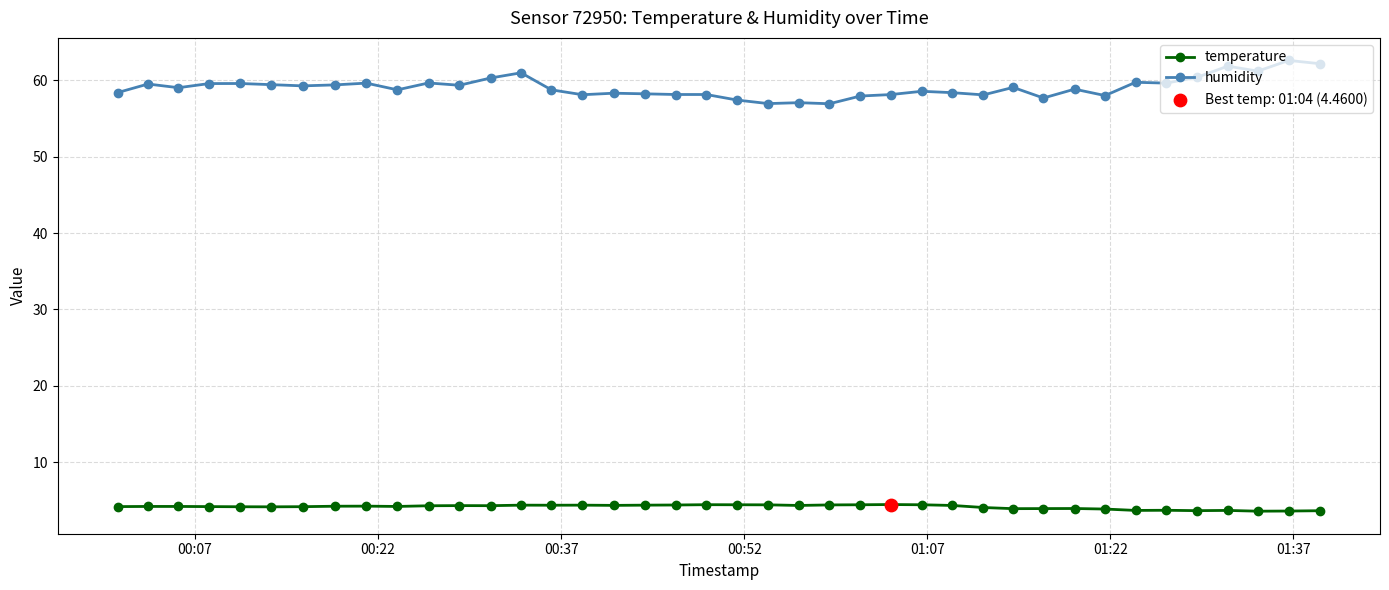

Which series has the widest spread of values?

humidity